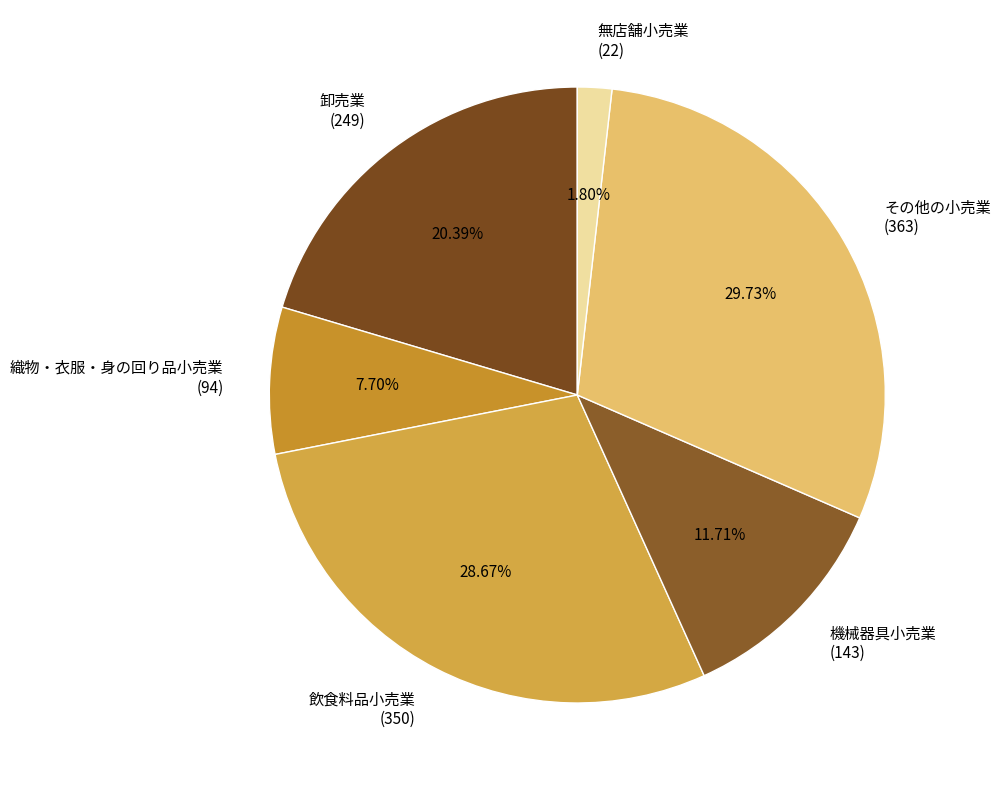

How many slices are in this pie chart?

6